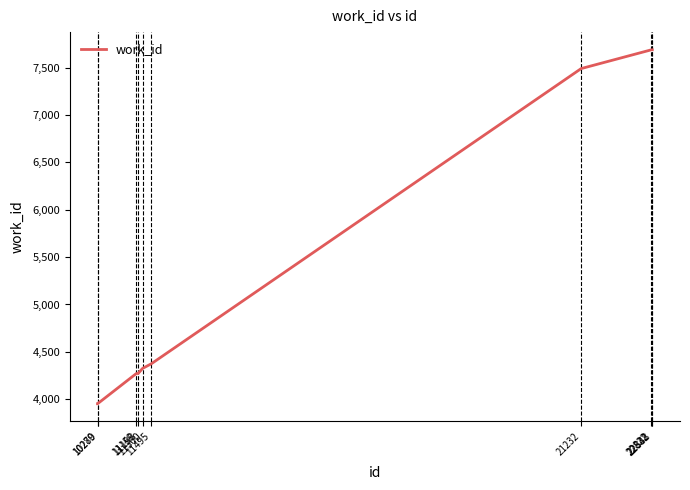

What is the greatest value displayed?

7687